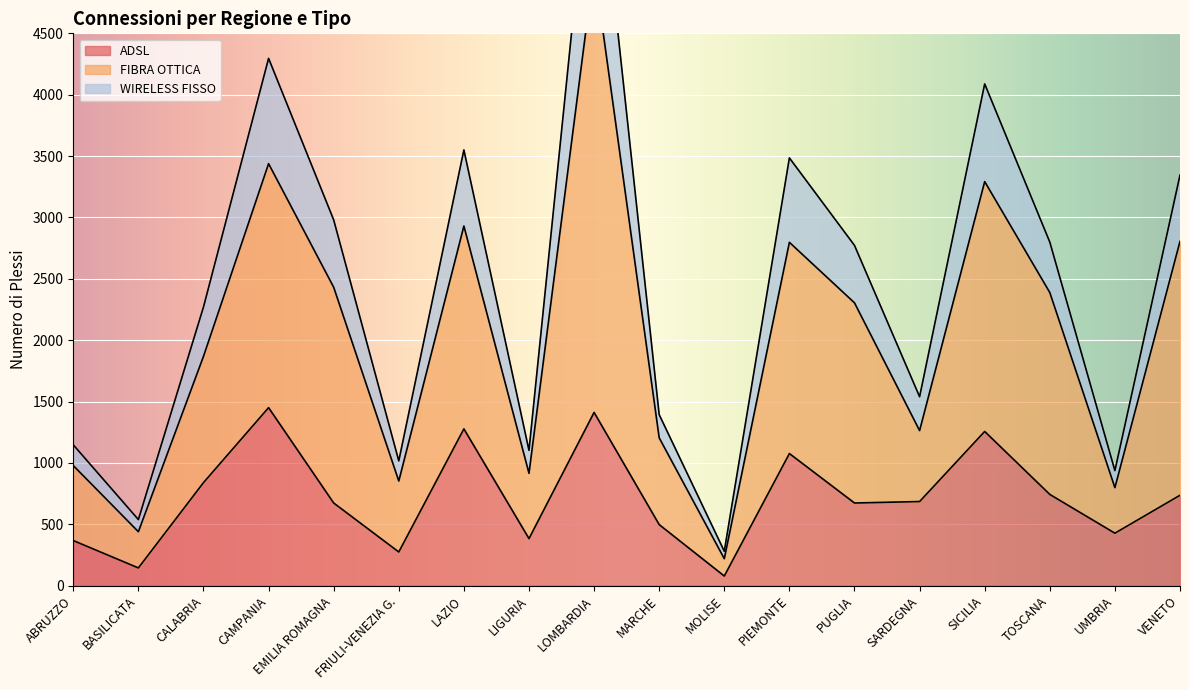

Which category has the highest value in the FIBRA OTTICA series?

LOMBARDIA